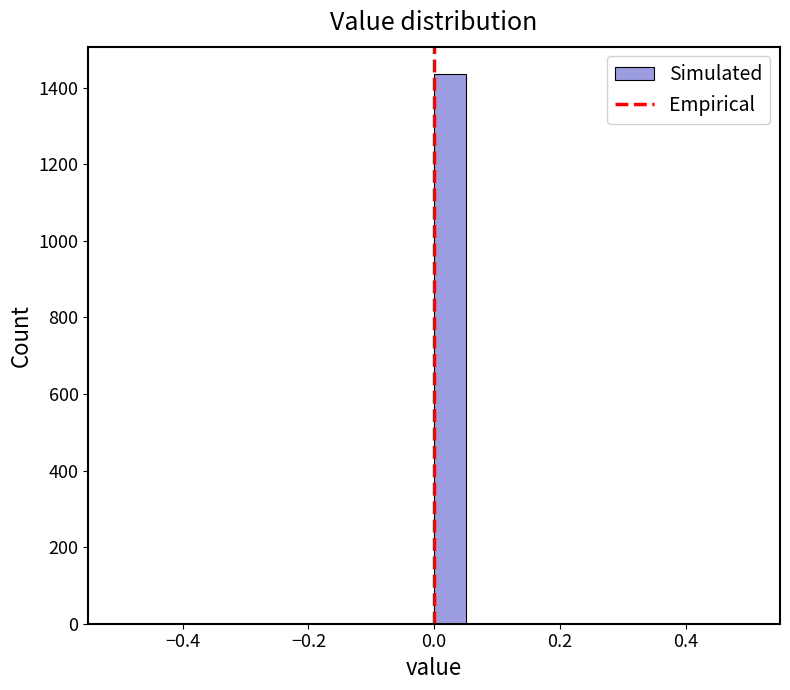

Read against the x-axis, roughly where is the centre of the tallest bar?

0.02